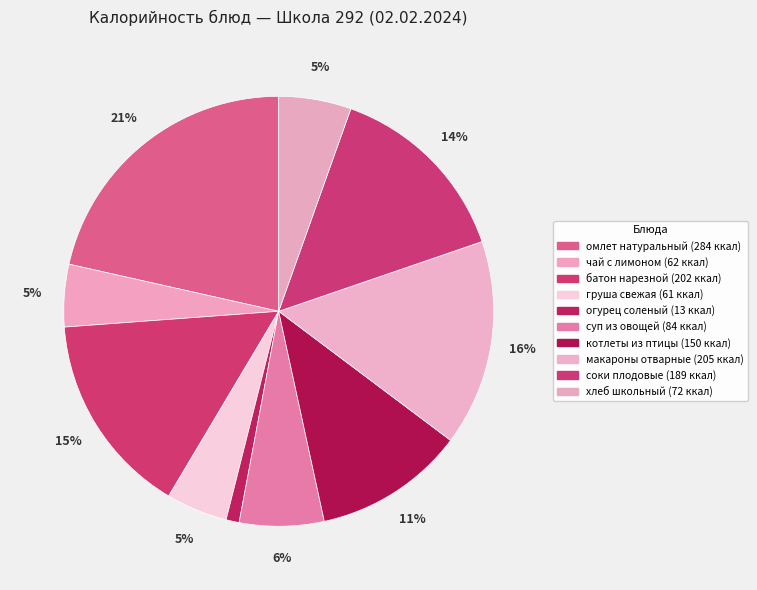

To the nearest percent, what portion does суп из овощей represent?

6%